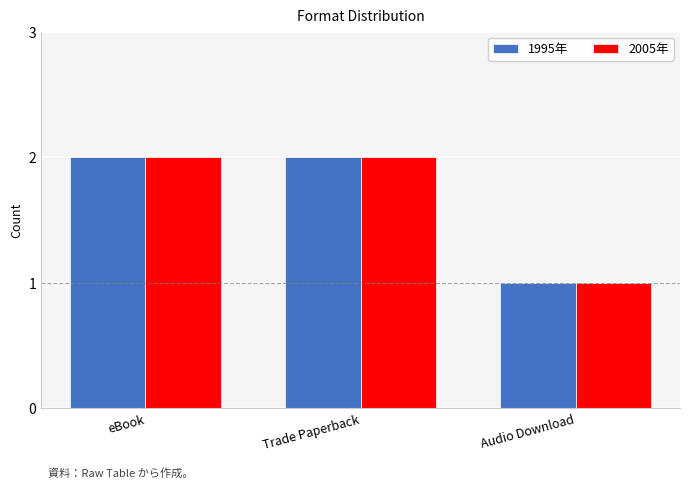

True or false: 2005年 has a value of 2 at eBook.

True